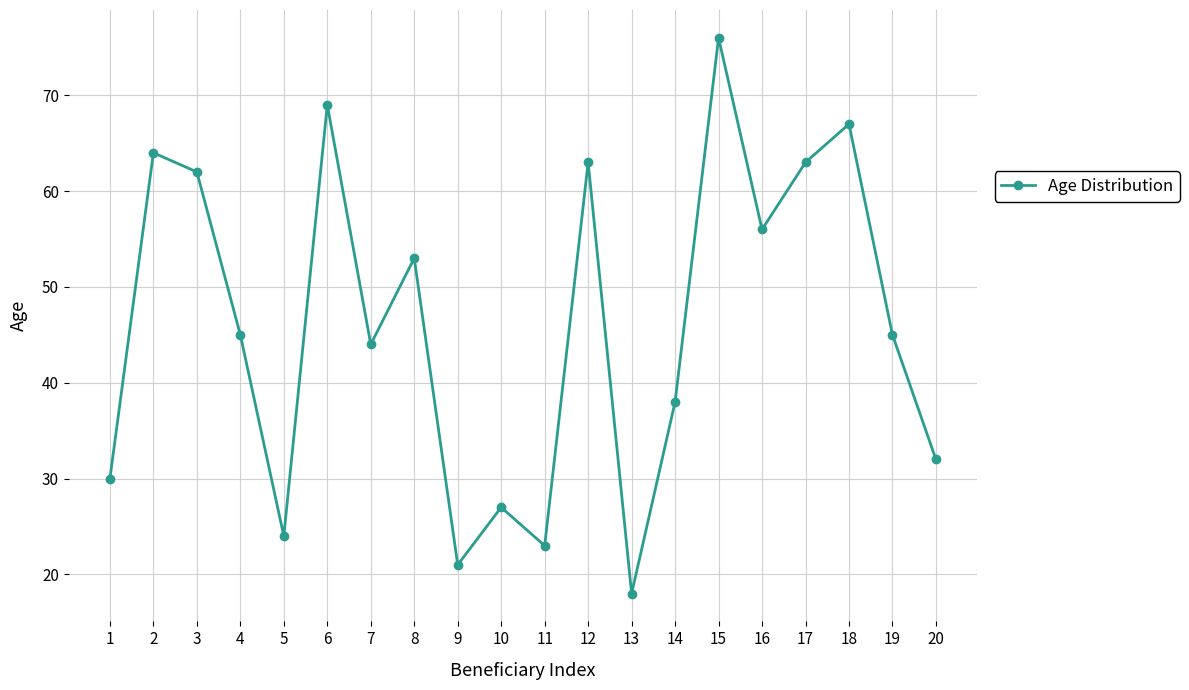

What is the change in value from 14 to 19?

+7